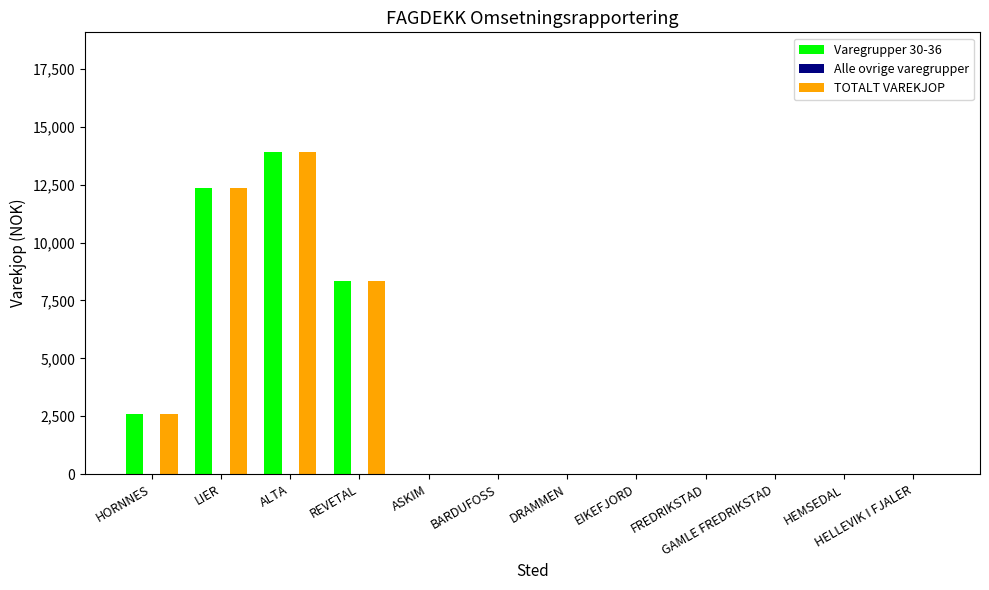

At which category is the sum across all series the highest?

ALTA